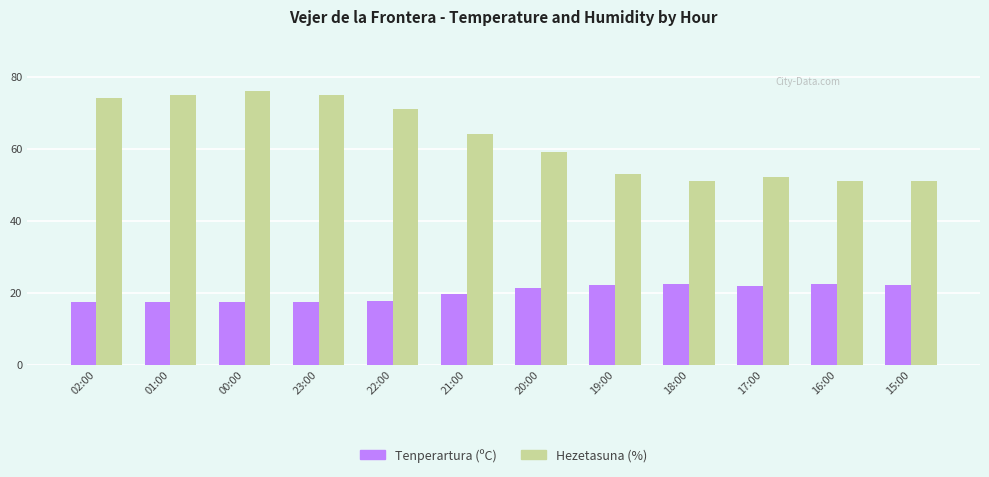

Is it true that Hezetasuna (%) equals 51.0 at 15:00?

True